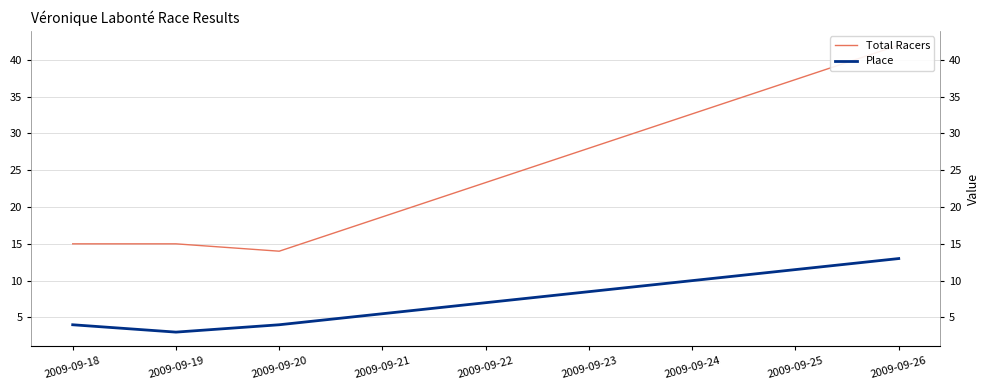

What is the difference between the second highest and minimum values in the Place series?

1